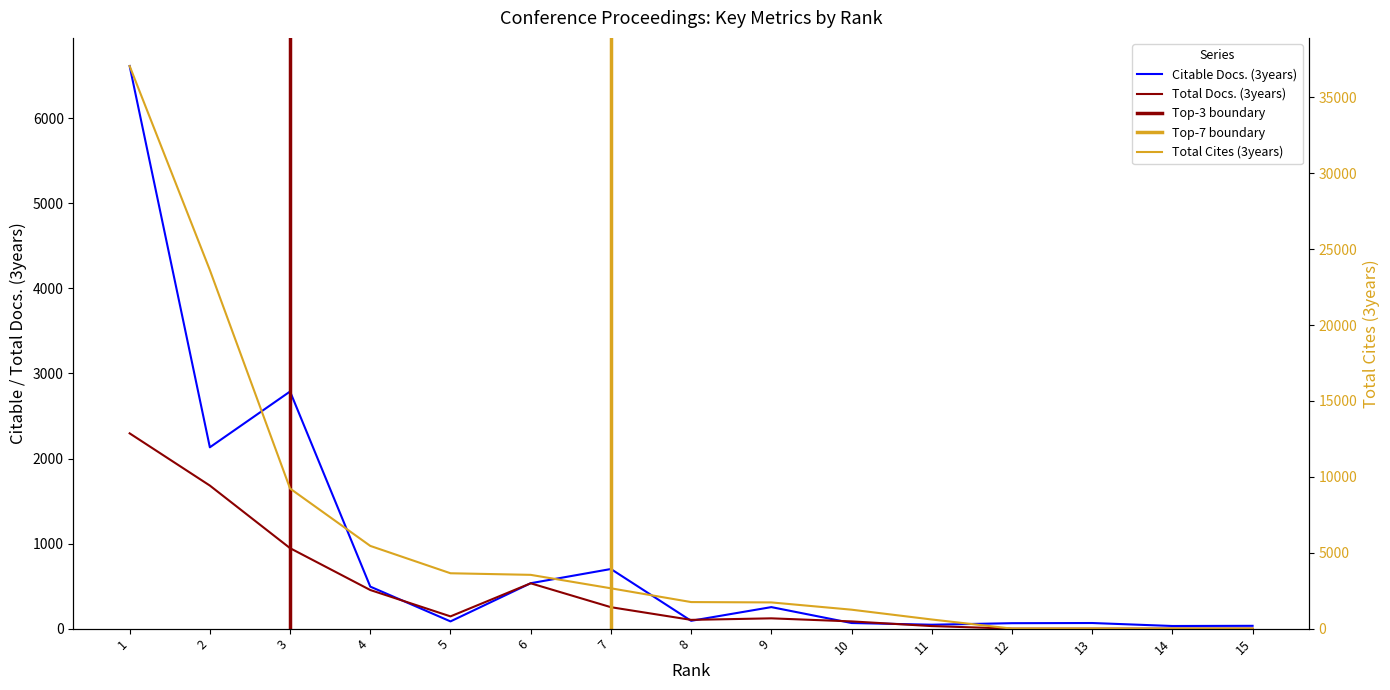

Reading right to left, transcribe all the data shown in this chart.

Citable Docs. (3years): 33	31	66	64	46	66	253	92	701	534	85	494	2788	2132	6615
Total Docs. (3years): 0	0	0	0	30	85	121	103	252	533	144	454	946	1682	2296
Total Cites (3years): 0	0	0	0	602	1248	1727	1750	2657	3543	3648	5450	9230	23624	37067